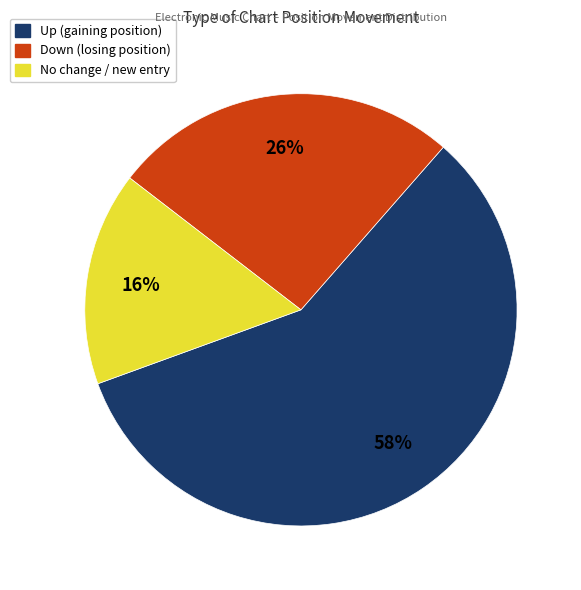

To the nearest percent, what is the average slice percentage?

33%